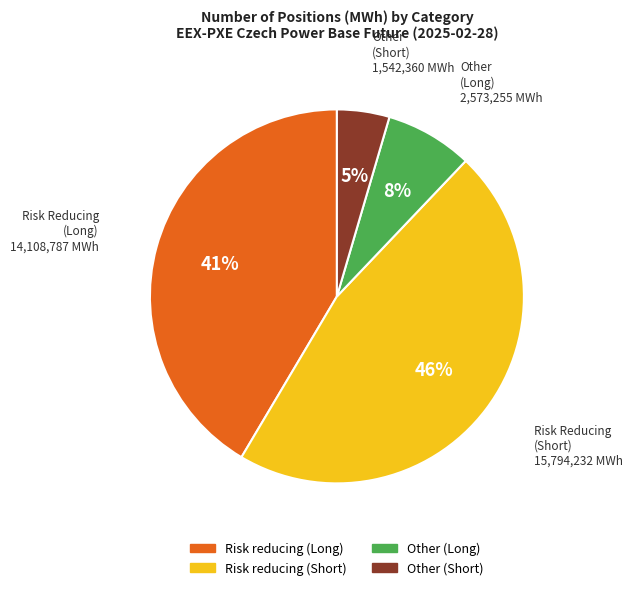

Rank the categories by value from lowest to highest.

Other (Short), Other (Long), Risk reducing (Long), Risk reducing (Short)